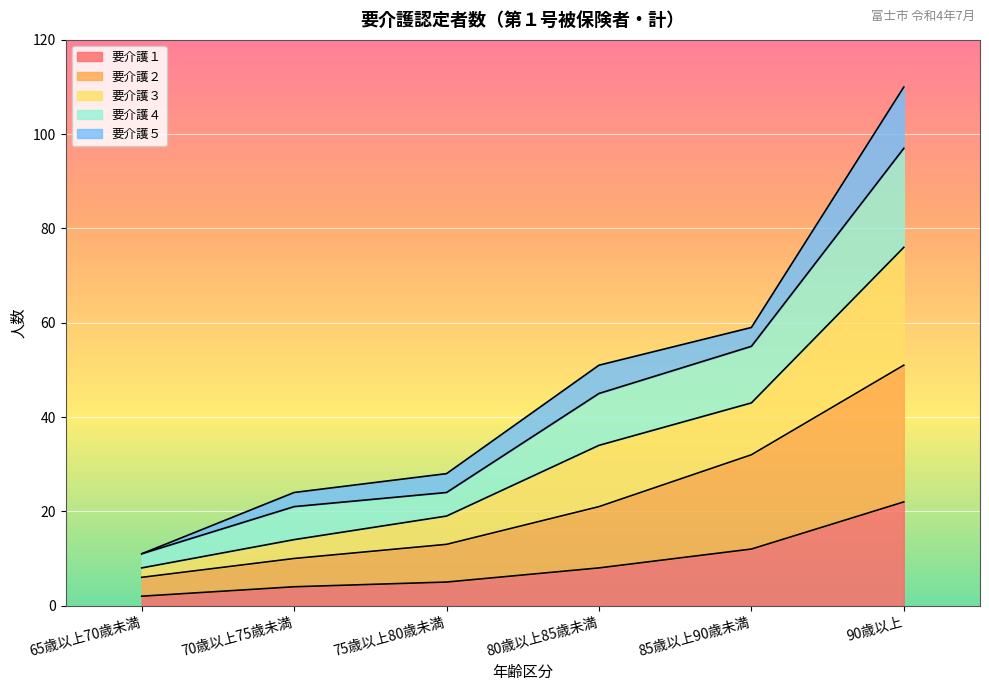

Is it true that 要介護４ equals 24 at 75歳以上80歳未満?

True